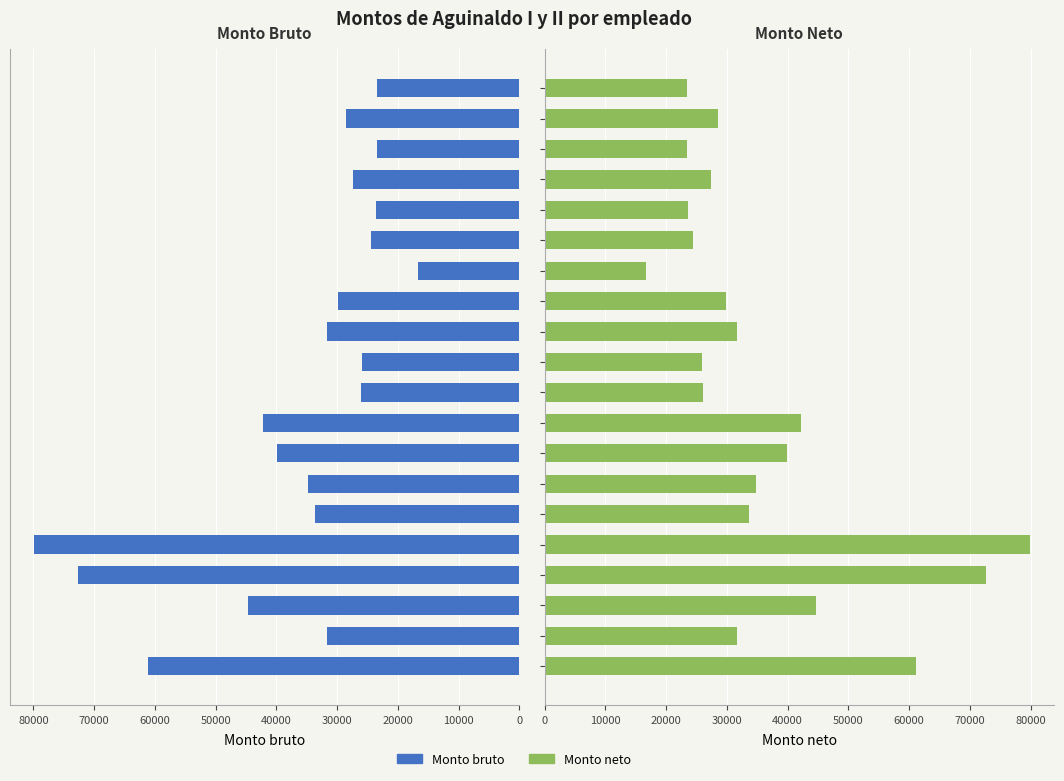

How many bars are there in each group?

2